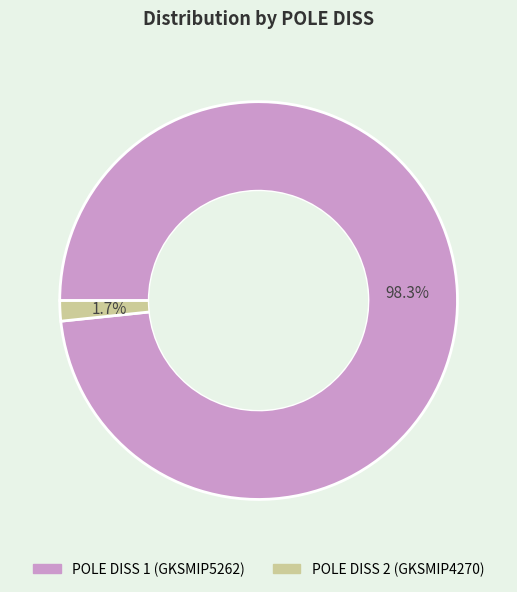

Rank the categories by value from lowest to highest.

2, 1